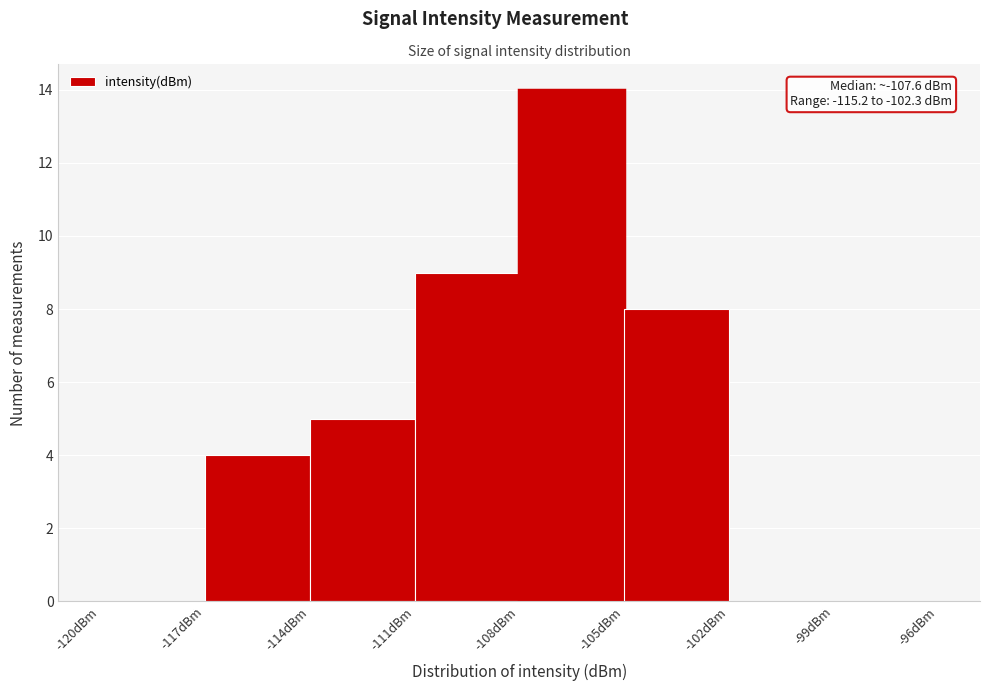

Which range on the x-axis has the tallest bar?

-108 to -105